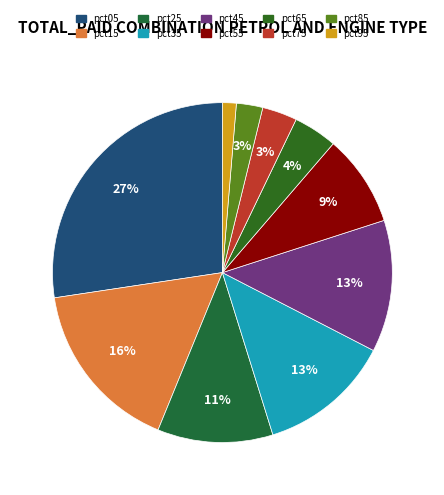

How many slices are in this pie chart?

10